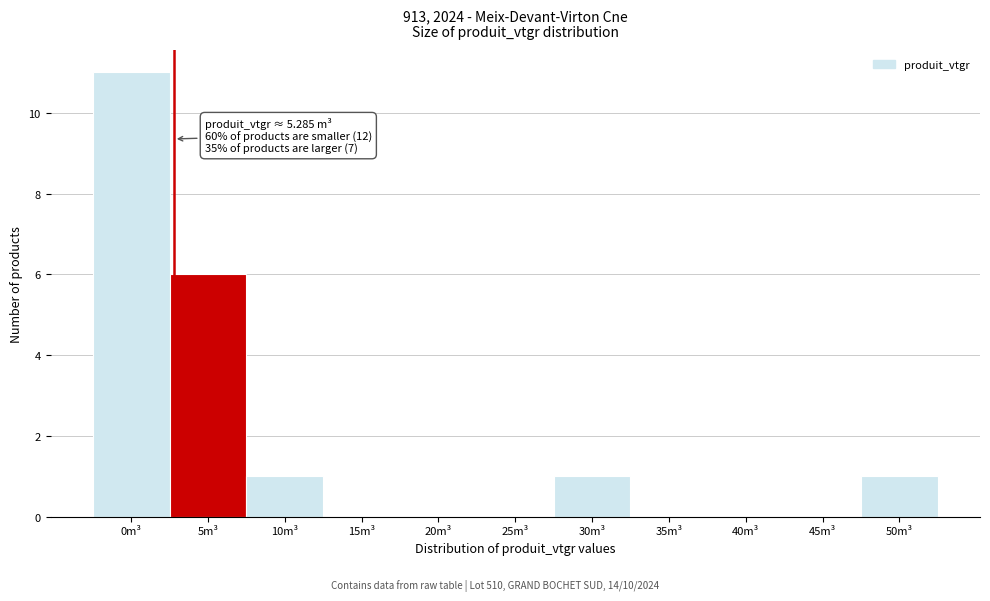

Reading left to right, list all the values displayed in this chart.

0m³=11	5m³=6	10m³=1	15m³=0	20m³=0	25m³=0	30m³=1	35m³=0	40m³=0	45m³=0	50m³=1